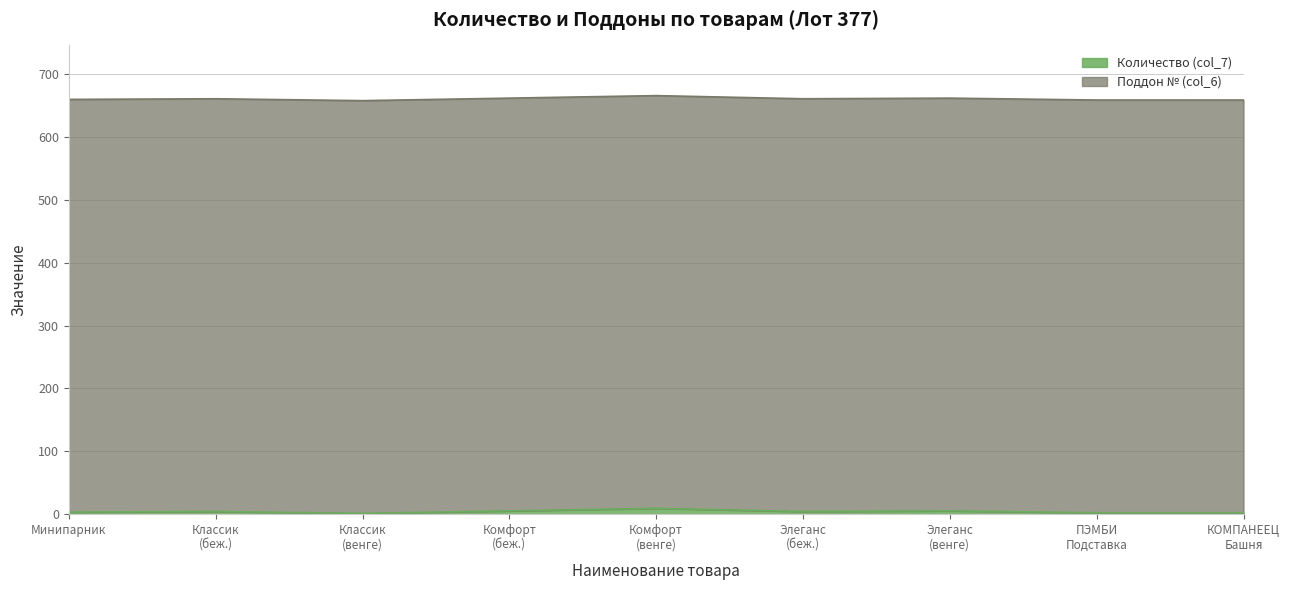

Reading left to right, what are all the values shown in this chart?

3	4	1	5	9	4	5	2	2